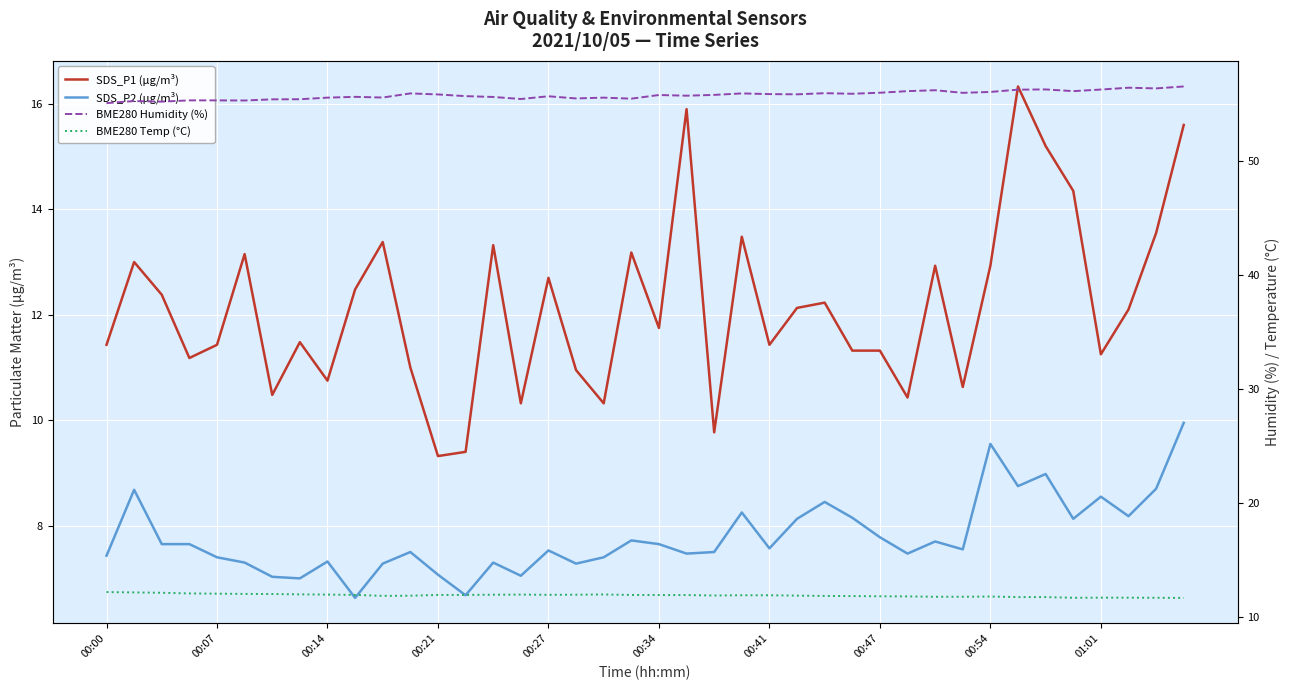

How many lines are shown in the chart?

4